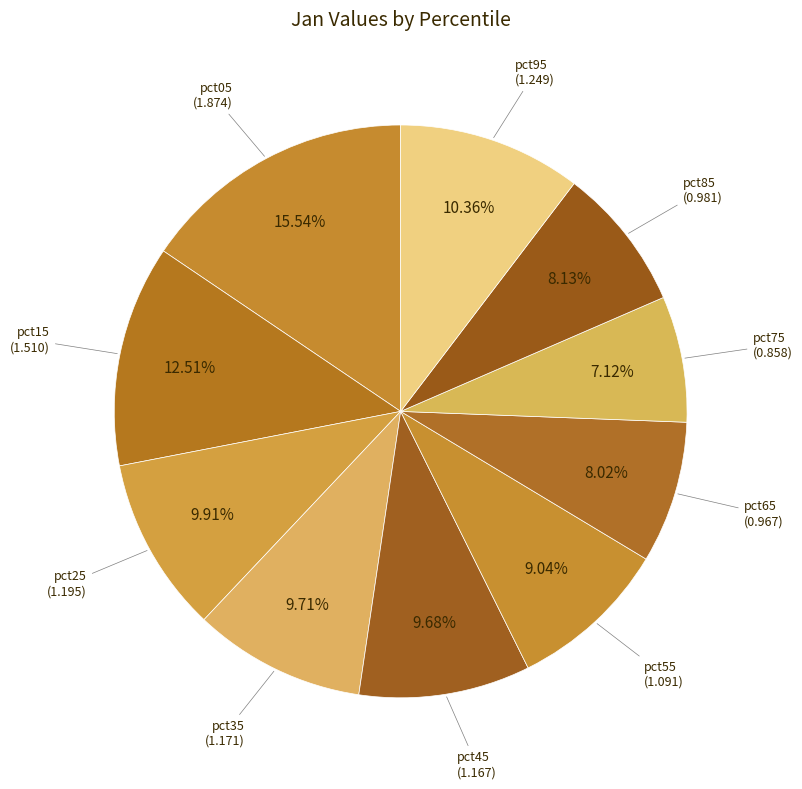

How many slices are in this pie chart?

10